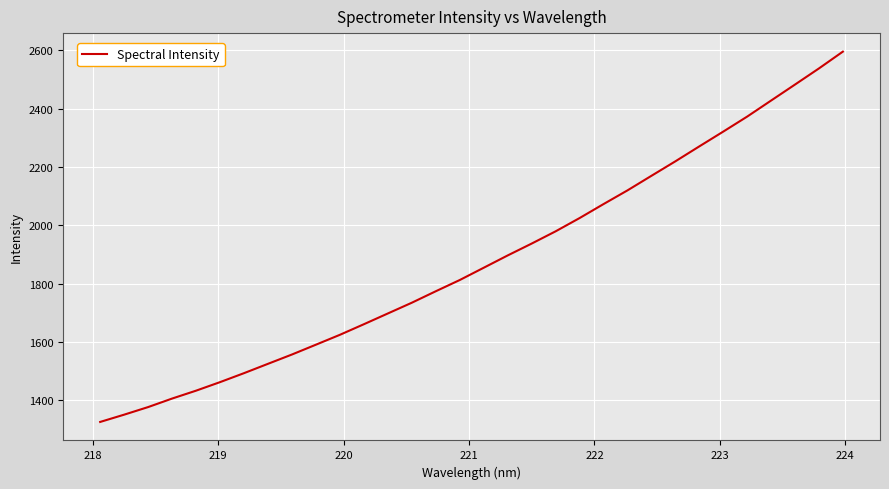

What is the smallest value displayed?

1325.5